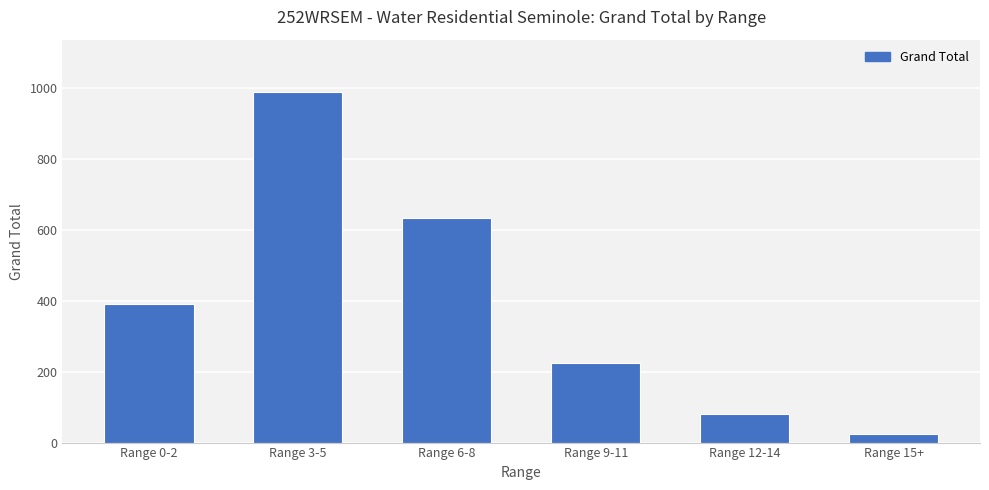

Reading left to right, extract all data points from this chart.

390	989	634	226	82	23